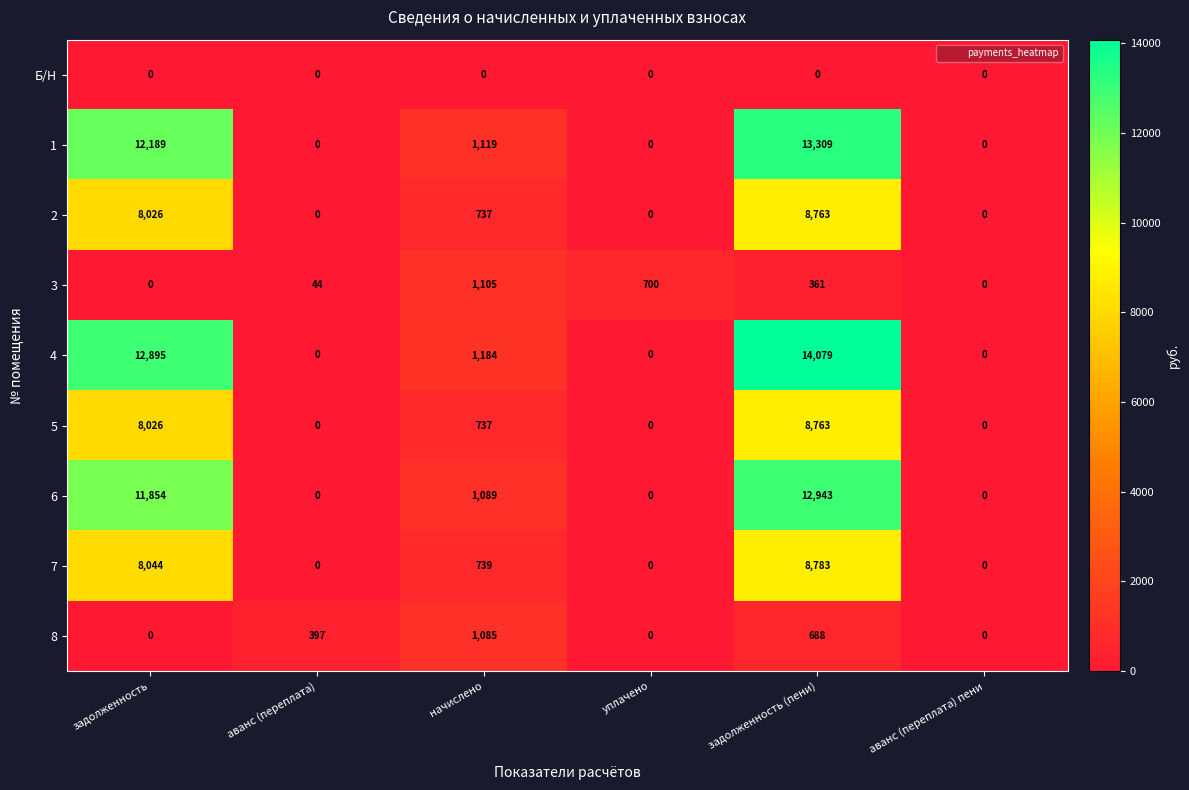

Which series has the widest spread of values?

4